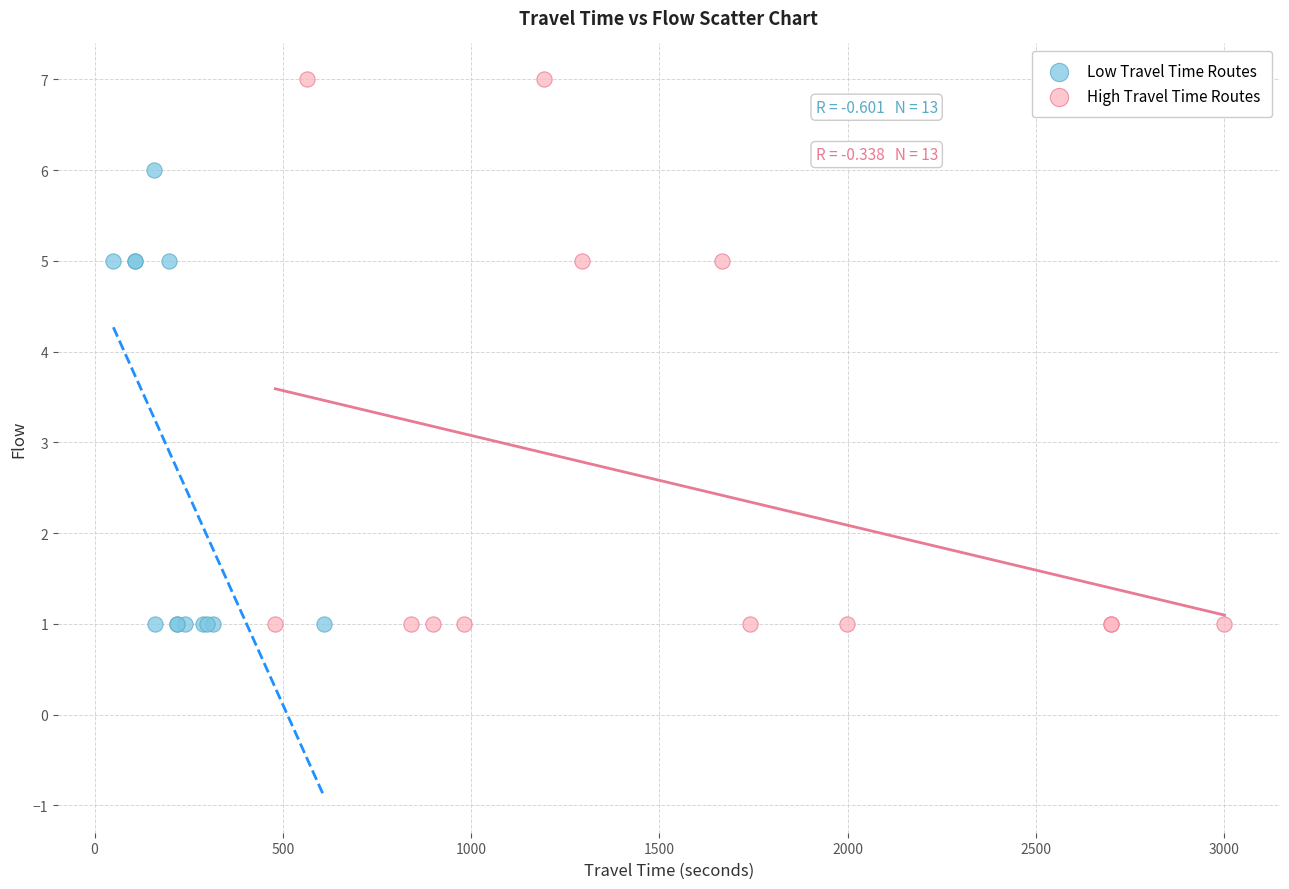

Which series contains the highest Y value?

High Travel Time Routes